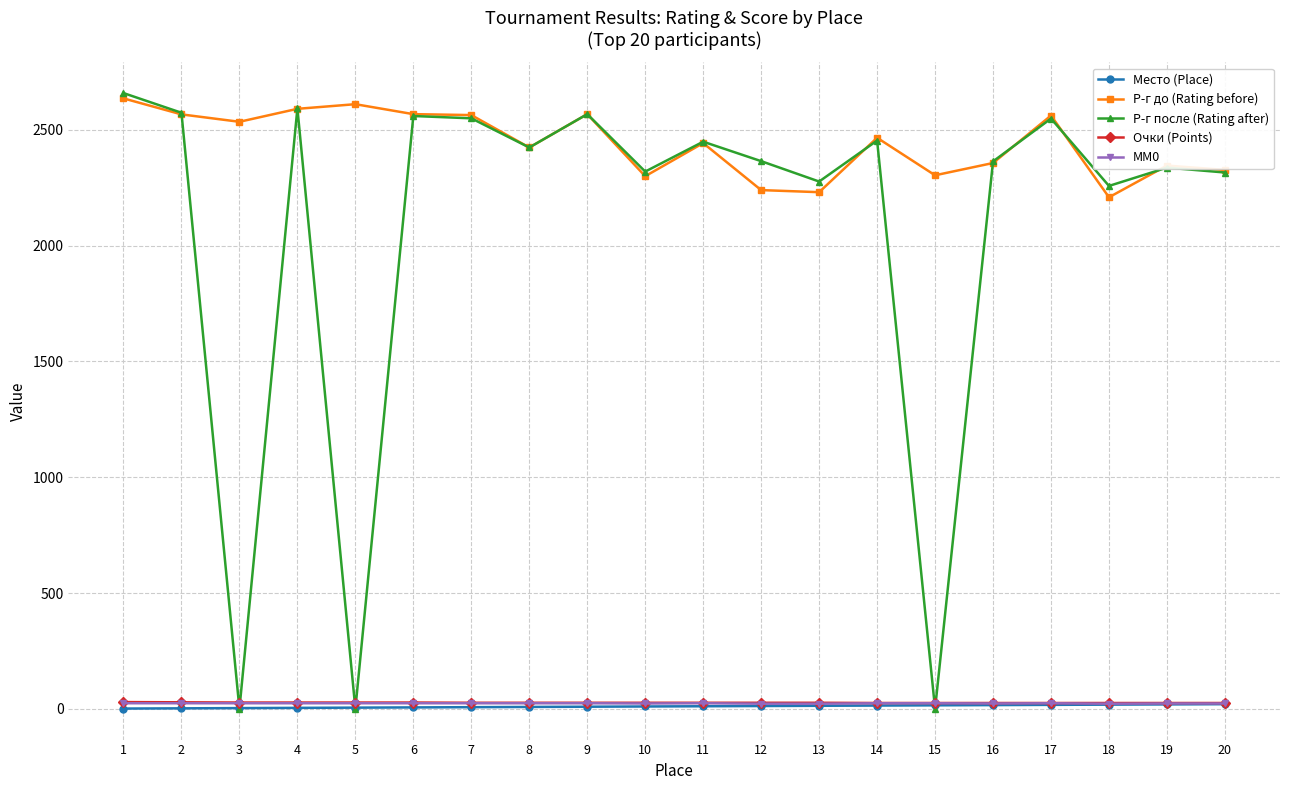

Which series has the largest range (max minus min)?

Р-г после (Rating after)